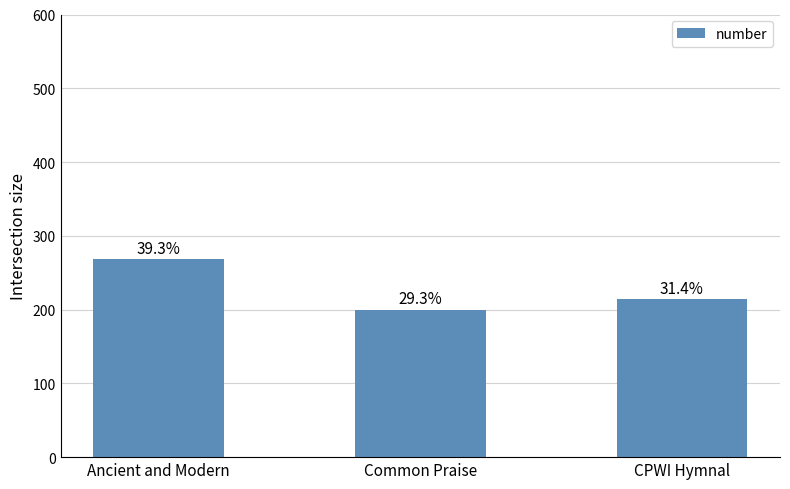

Does the chart contain any negative values?

No